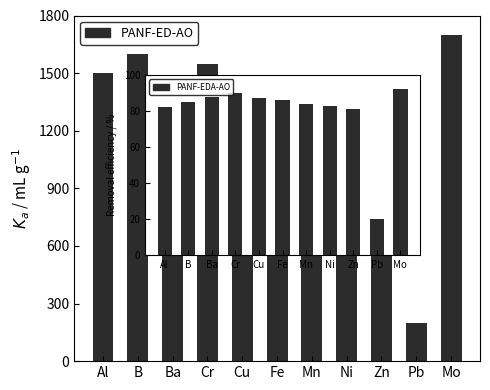

Is the value of PANF-EDA-AO at Pb greater than the value of PANF-ED-AO at Mo?

No